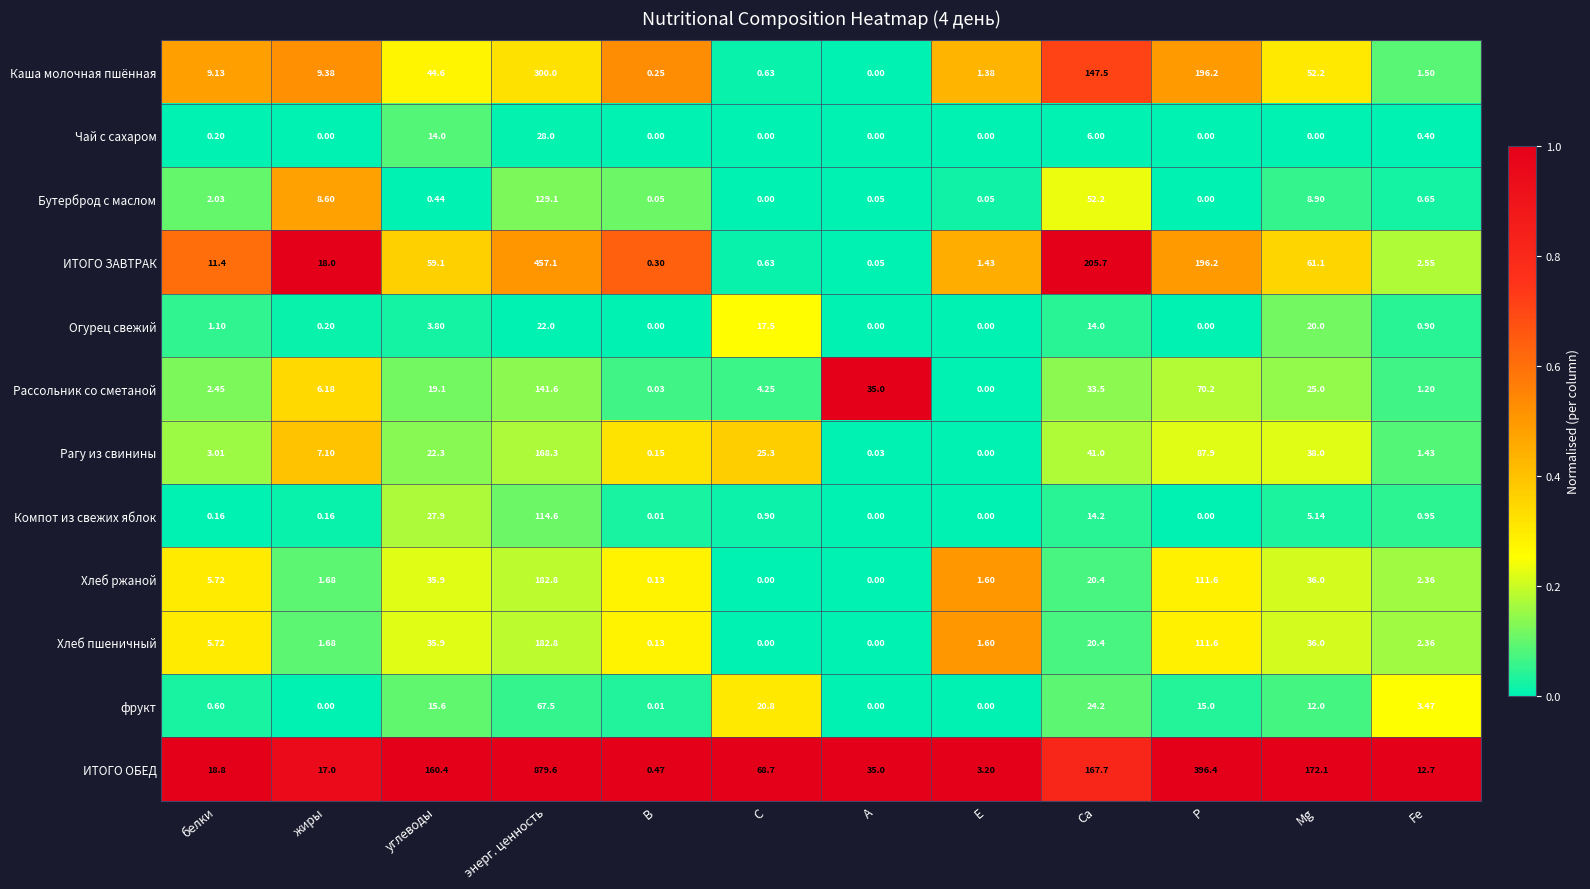

Which series changed the most between энерг. ценность and Са?

ИТОГО ОБЕД